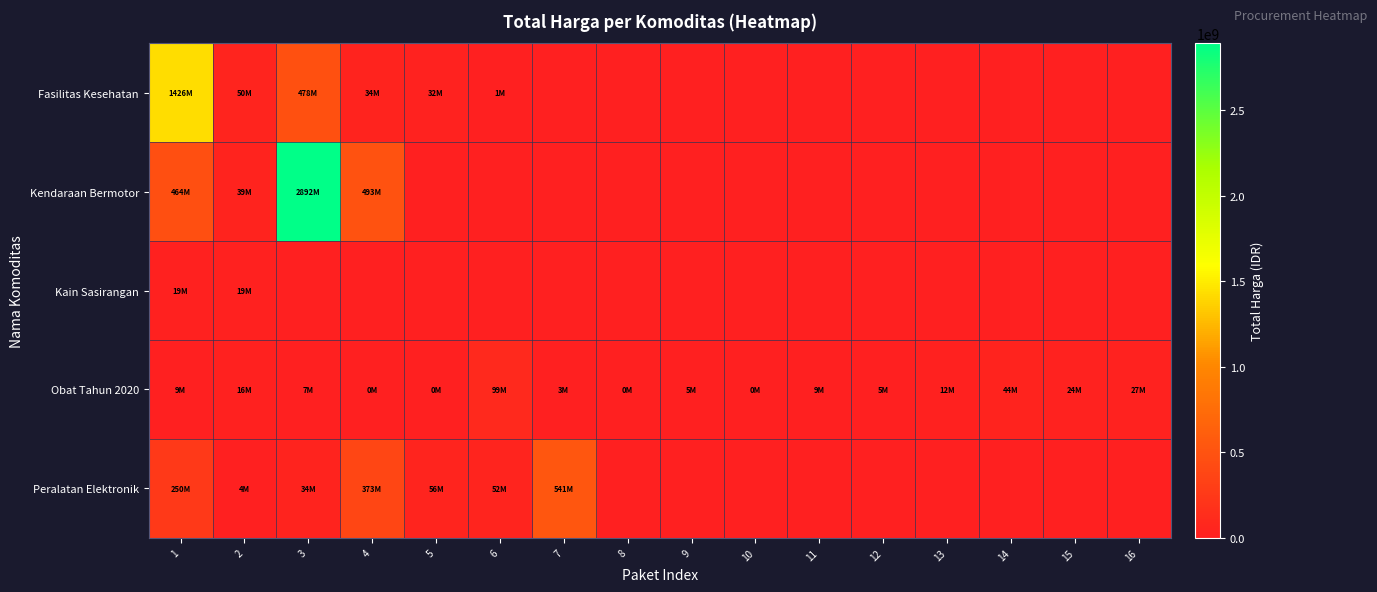

What is the spread (max minus min) of values at 2?

45380040